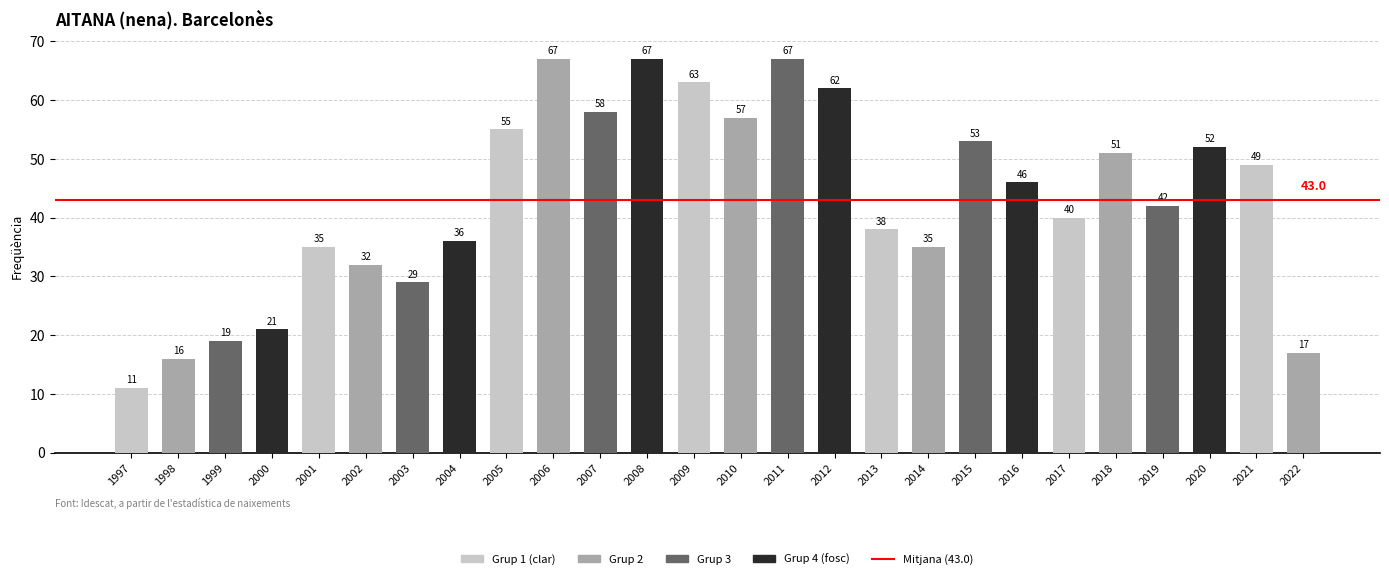

What is the greatest value displayed?

67